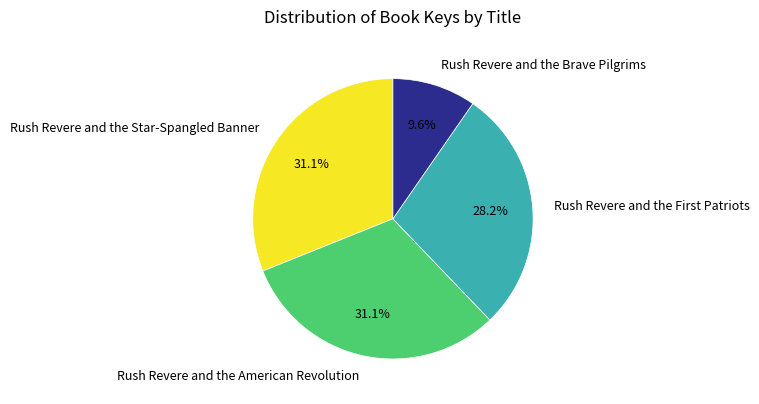

The Rush Revere and the American Revolution slice represents 31% of the pie. True or false?

True